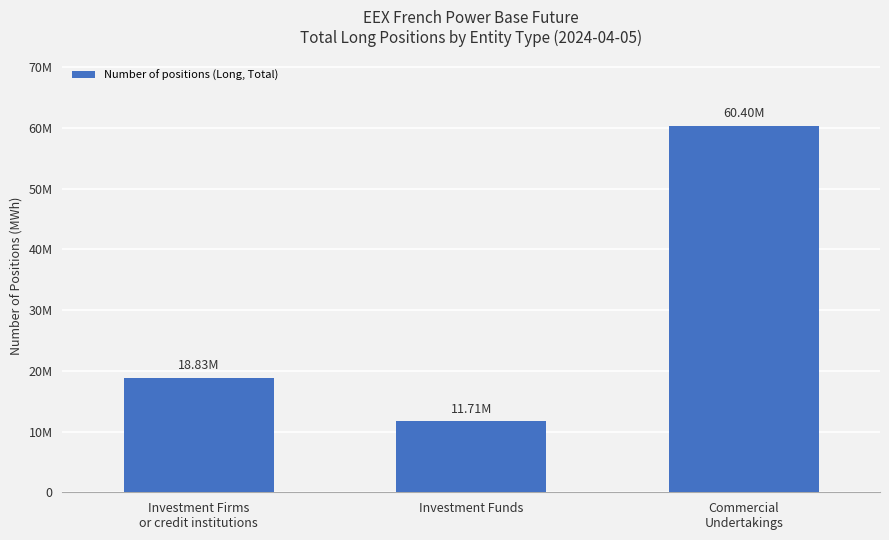

List the labels in order of value, largest first.

Commercial
Undertakings, Investment Firms
or credit institutions, Investment Funds